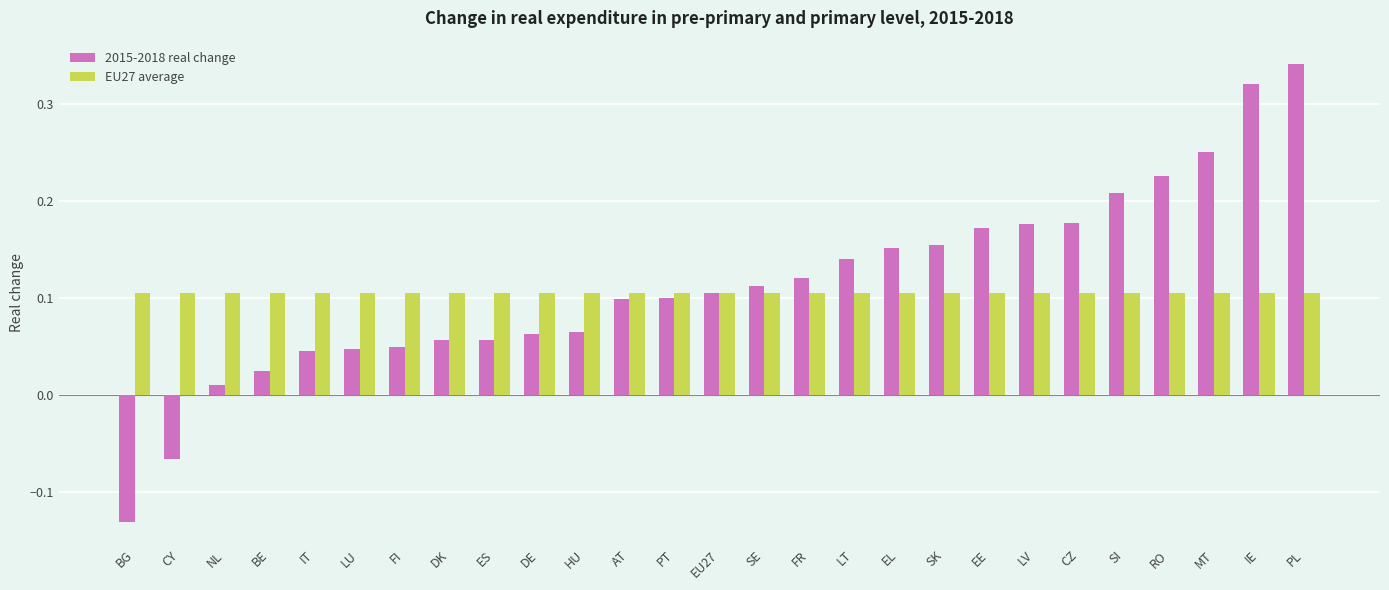

What is the label of the 7th bar from the left?

FI